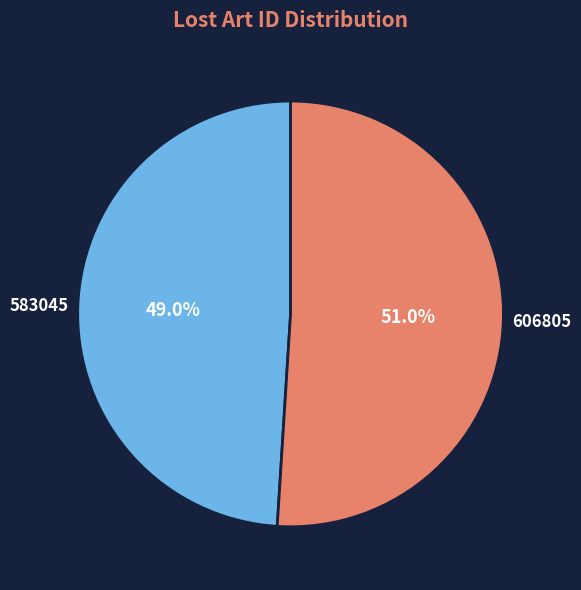

To the nearest percent, what percentage of the pie is 606805?

51%